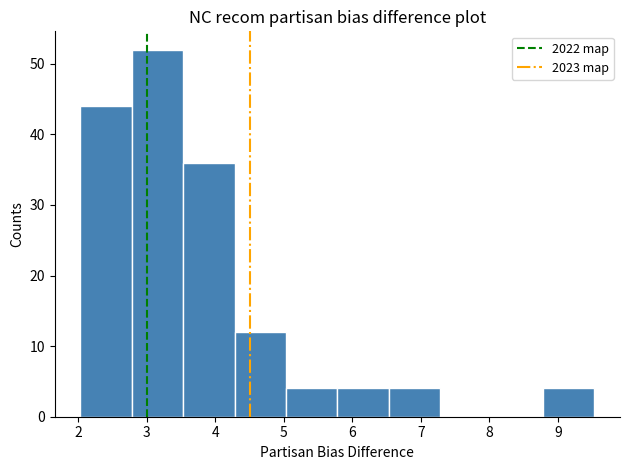

How tall is the bar that spans 3.53 to 4.28 on the x-axis? Neither the bar edges nor the heights are printed on the chart, so give them approximately, as read against the axes.

36